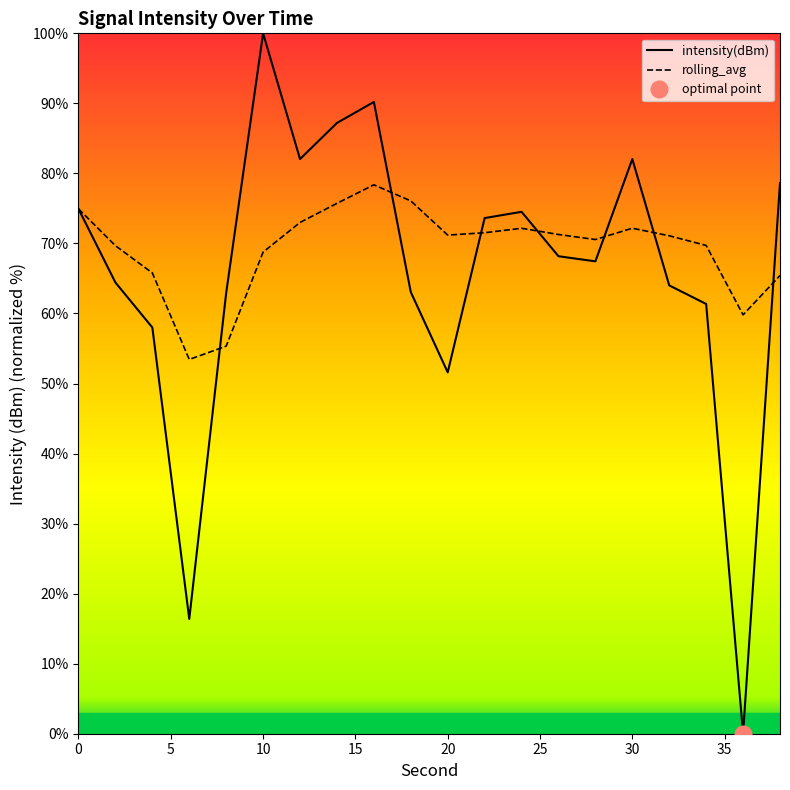

True or false: intensity(dBm) has a value of 74.9 at 0.

True